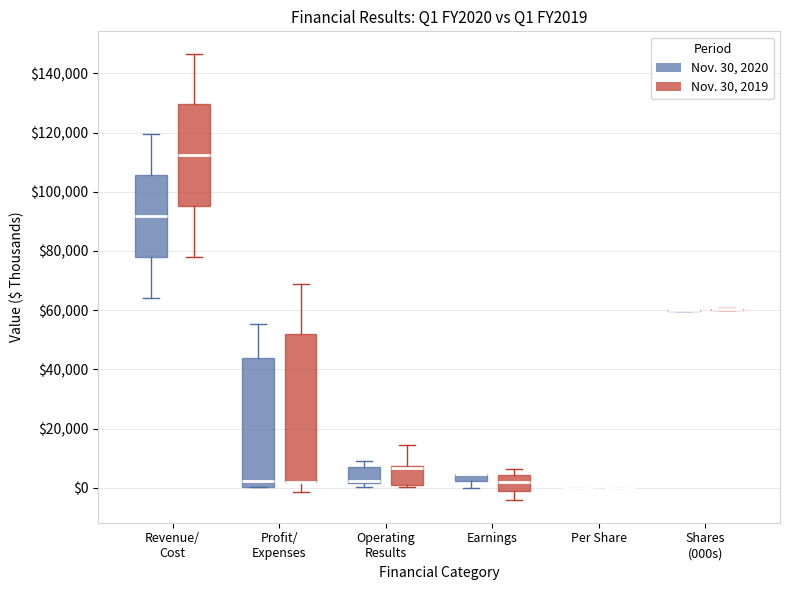

Which box is the tallest, from its lower edge to its upper edge?

Profit/ Expenses (Nov. 30, 2019)